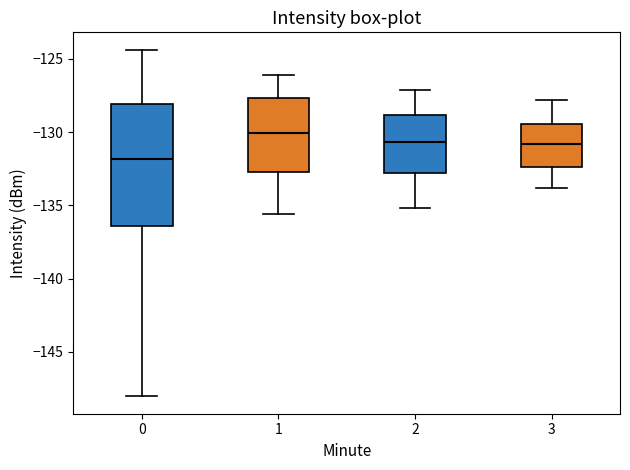

Where is the upper edge of the box at x = 3 on the y-axis? The values are not printed on the chart, so give them approximately, as read against the axis.

-129.5